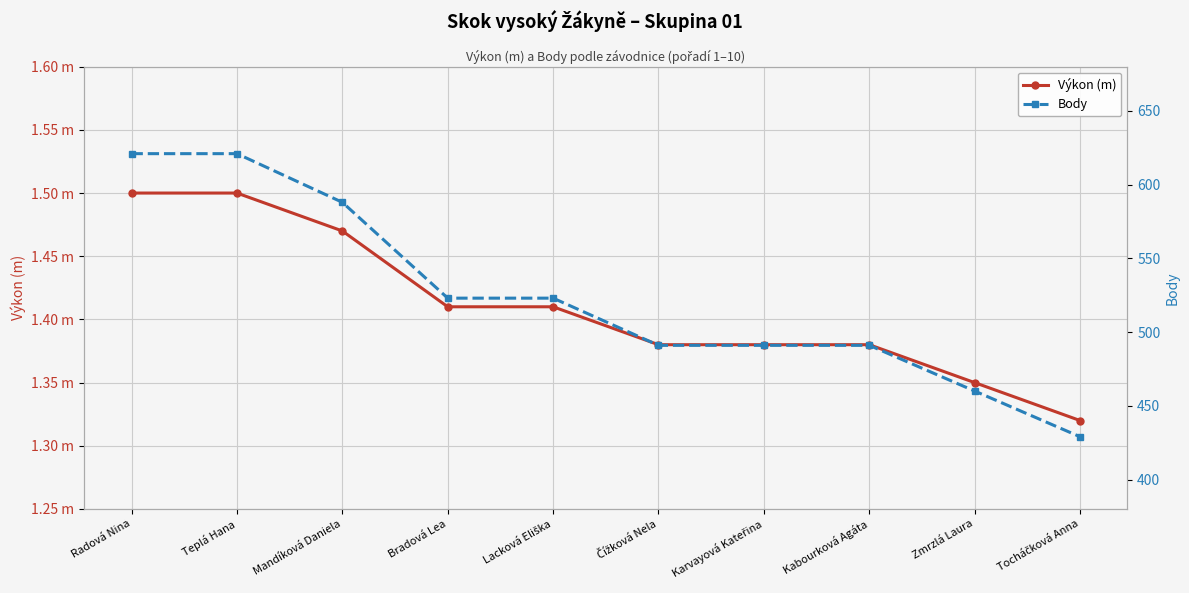

How many data points does each series have?

10